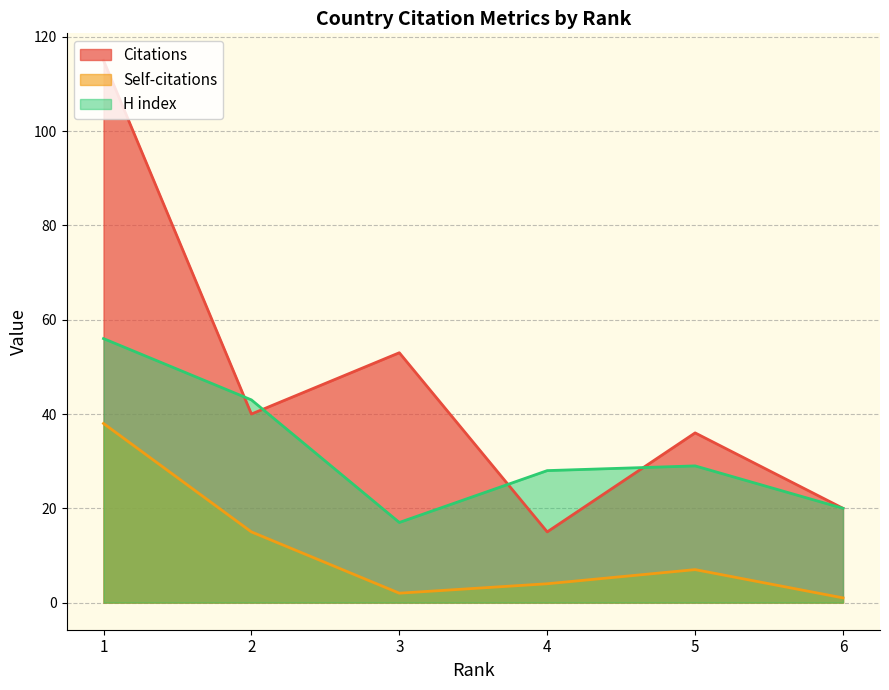

How many categories are shown in the chart?

6